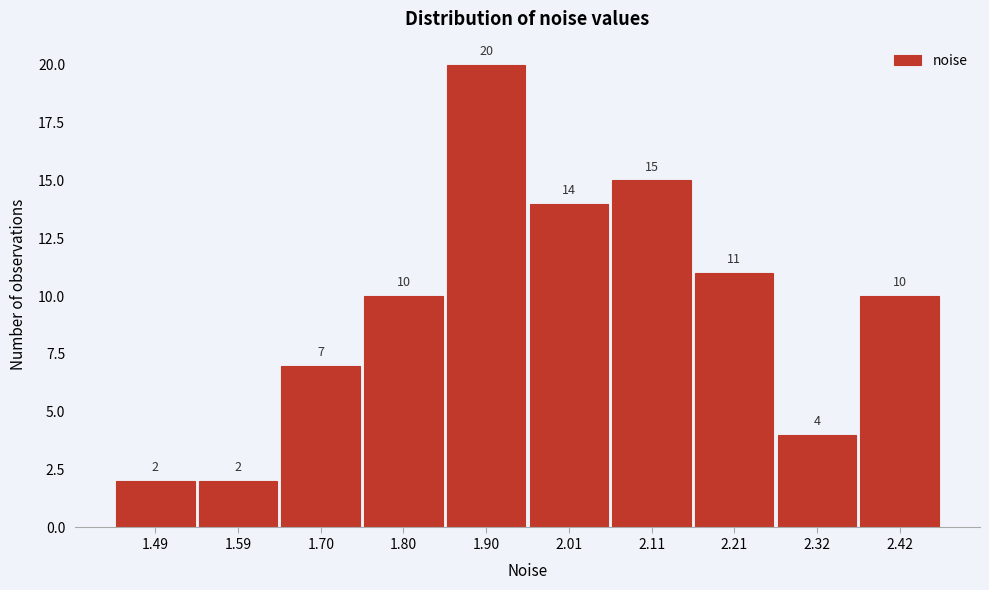

Reading left to right, what are all the values shown in this chart?

1.49=2	1.59=2	1.70=7	1.80=10	1.90=20	2.01=14	2.11=15	2.21=11	2.32=4	2.42=10